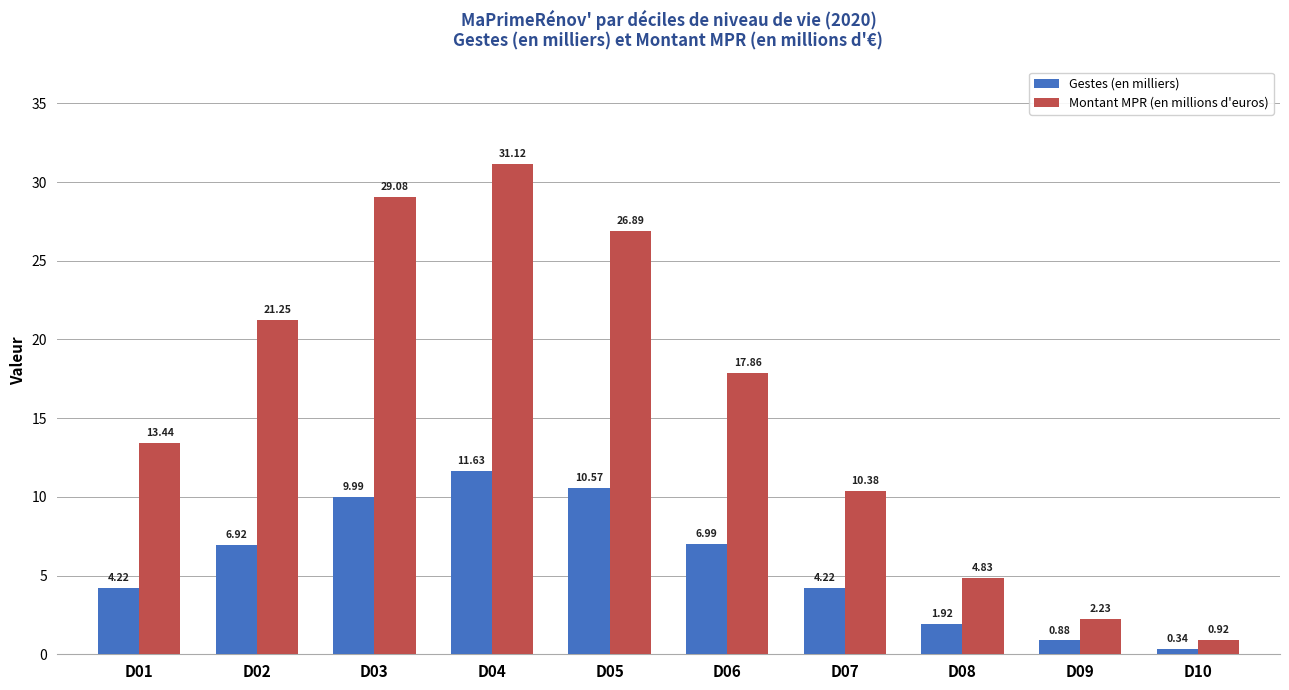

At which label is Montant MPR (en millions d'euros) closest to 16?

D06